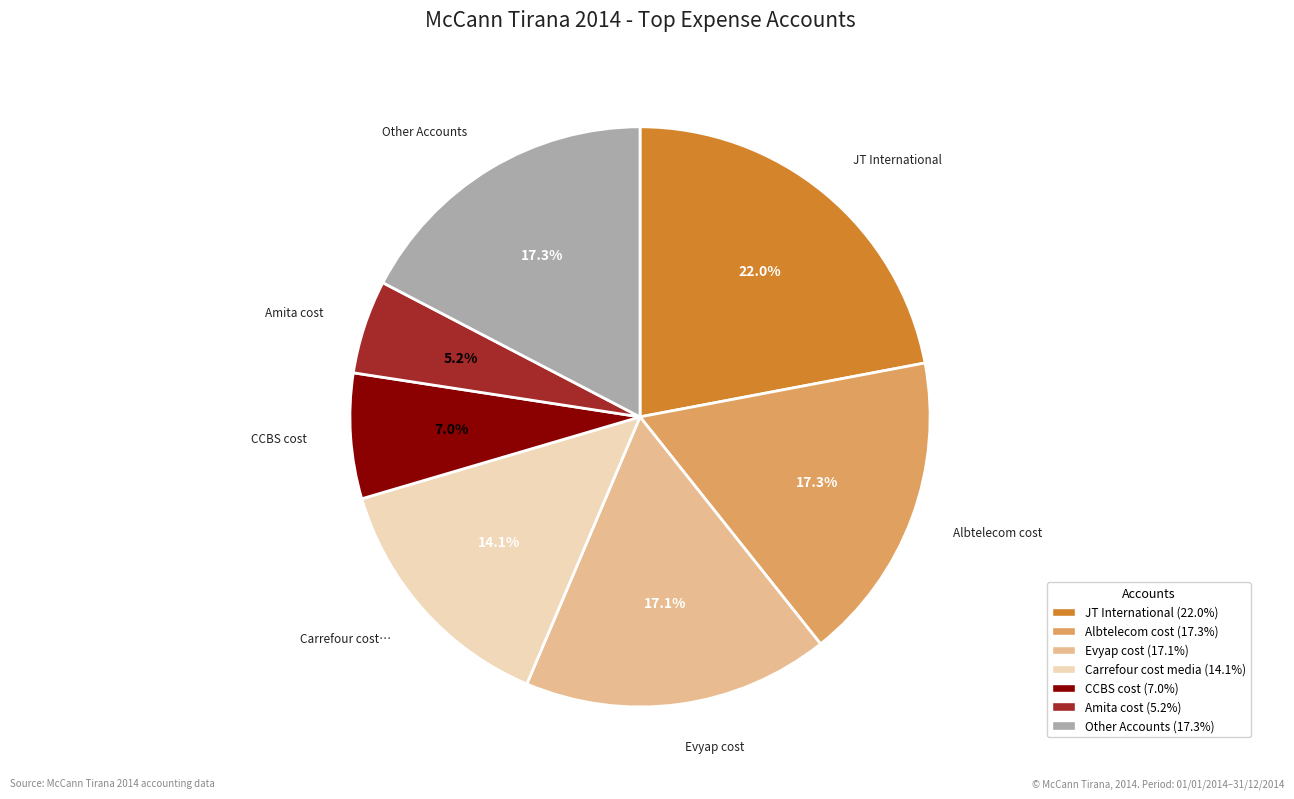

Is there a majority slice in this chart?

No